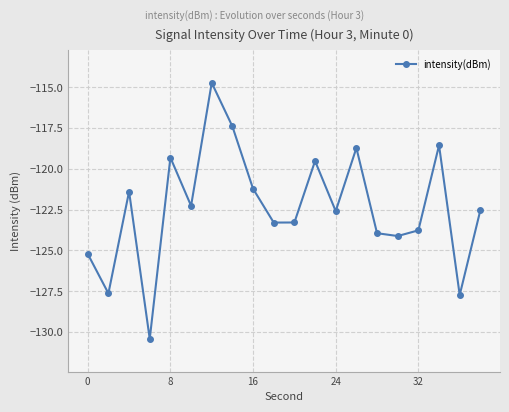

What is the average value?

-122.4